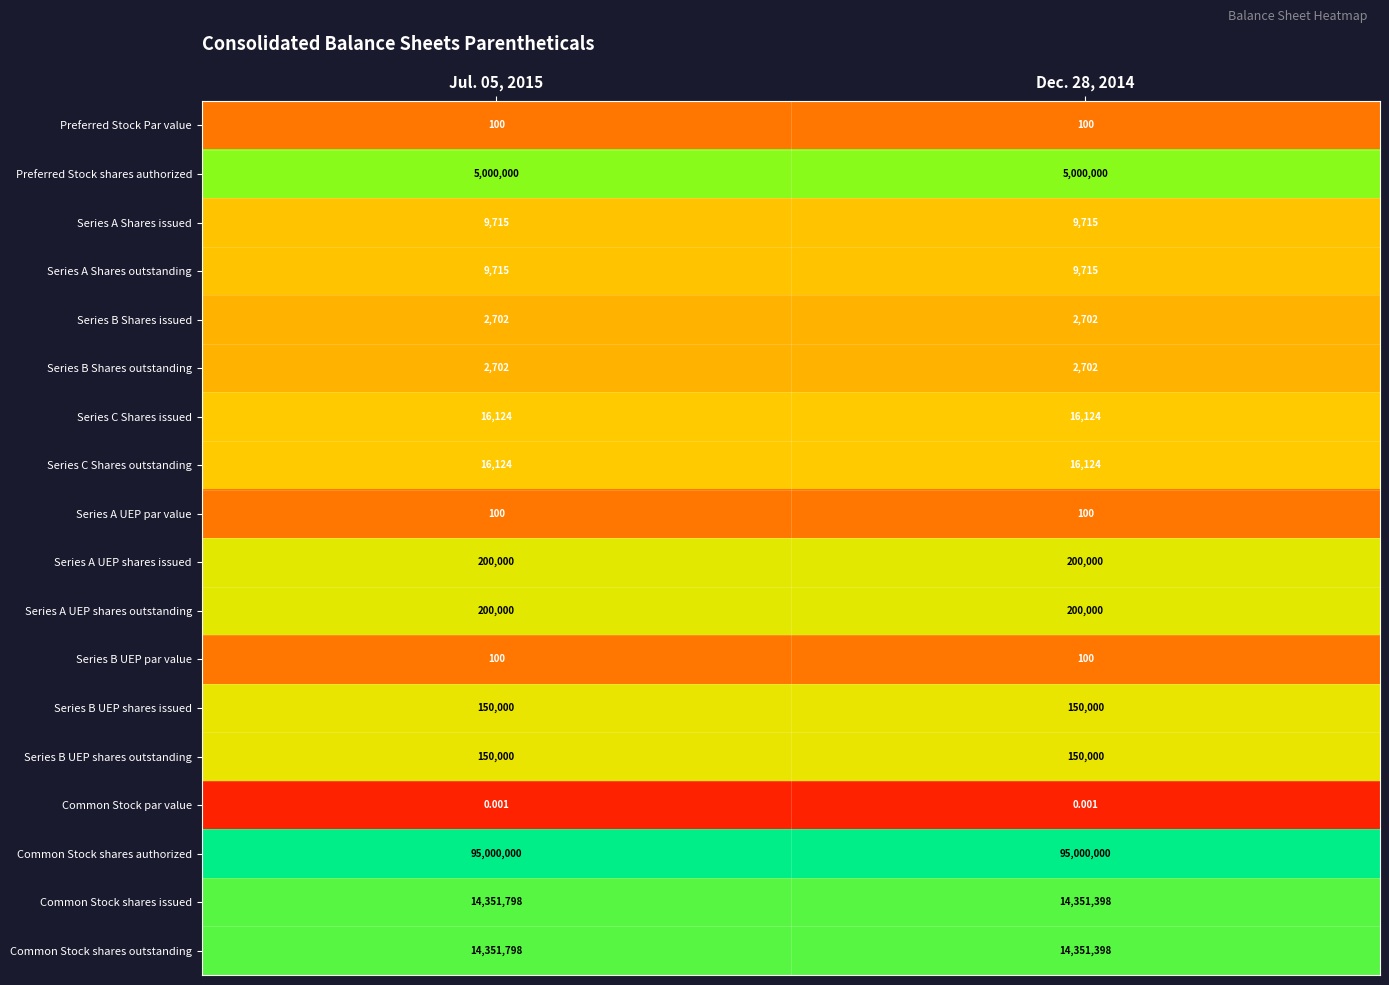

Is the value of Series B UEP par value at Dec. 28, 2014 greater than the value of Series A Shares outstanding at Jul. 05, 2015?

No